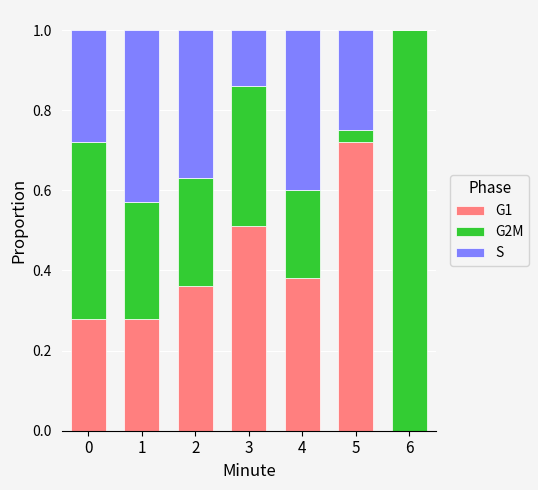

What is the total value across all series at 1?

1.0